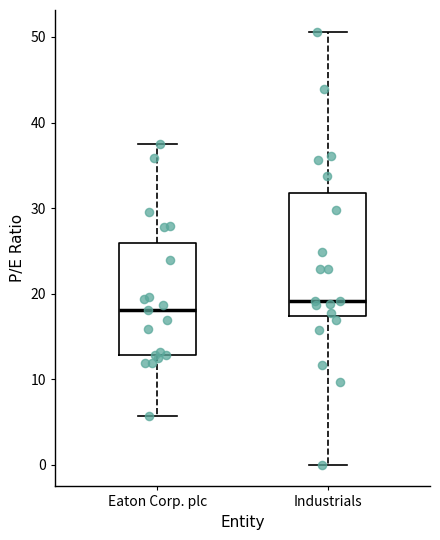

Reading left to right, transcribe this box plot: for each box, give where its median line is, the range the box spans, and where its two whiskers end, as read against the y-axis. The values are not printed on the chart, so give them approximately, as read against the axis.

Eaton Corp. plc: median 18, box 13 to 26, whiskers 6 to 37
Industrials: median 19, box 17 to 32, whiskers 0 to 51